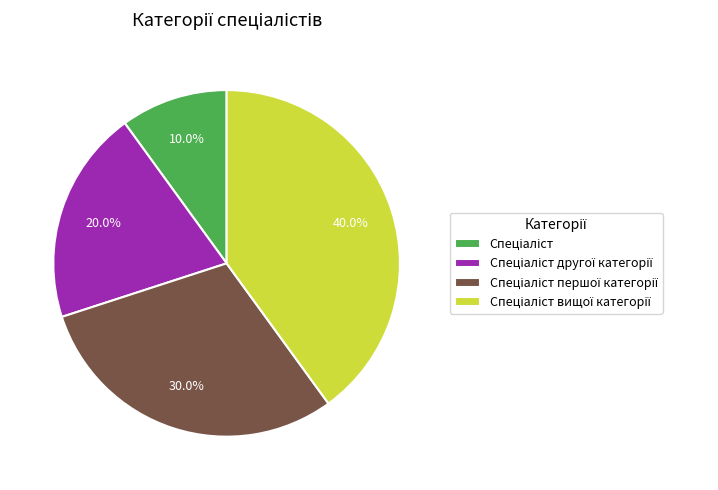

Is there a majority slice in this chart?

No